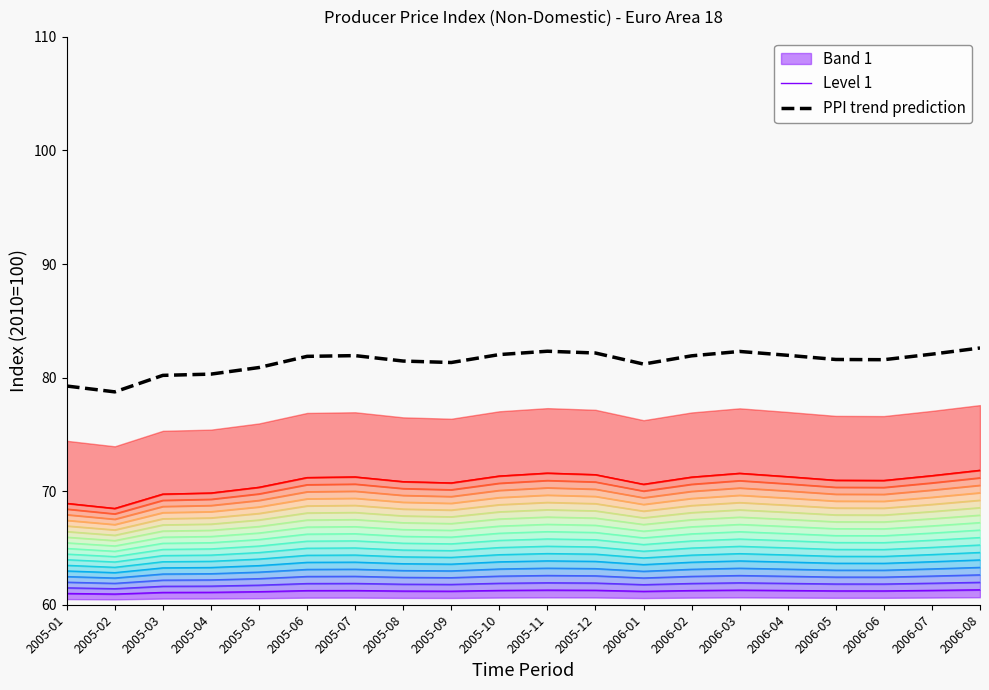

Where is Level 1 nearest to the value 61?

2005-01